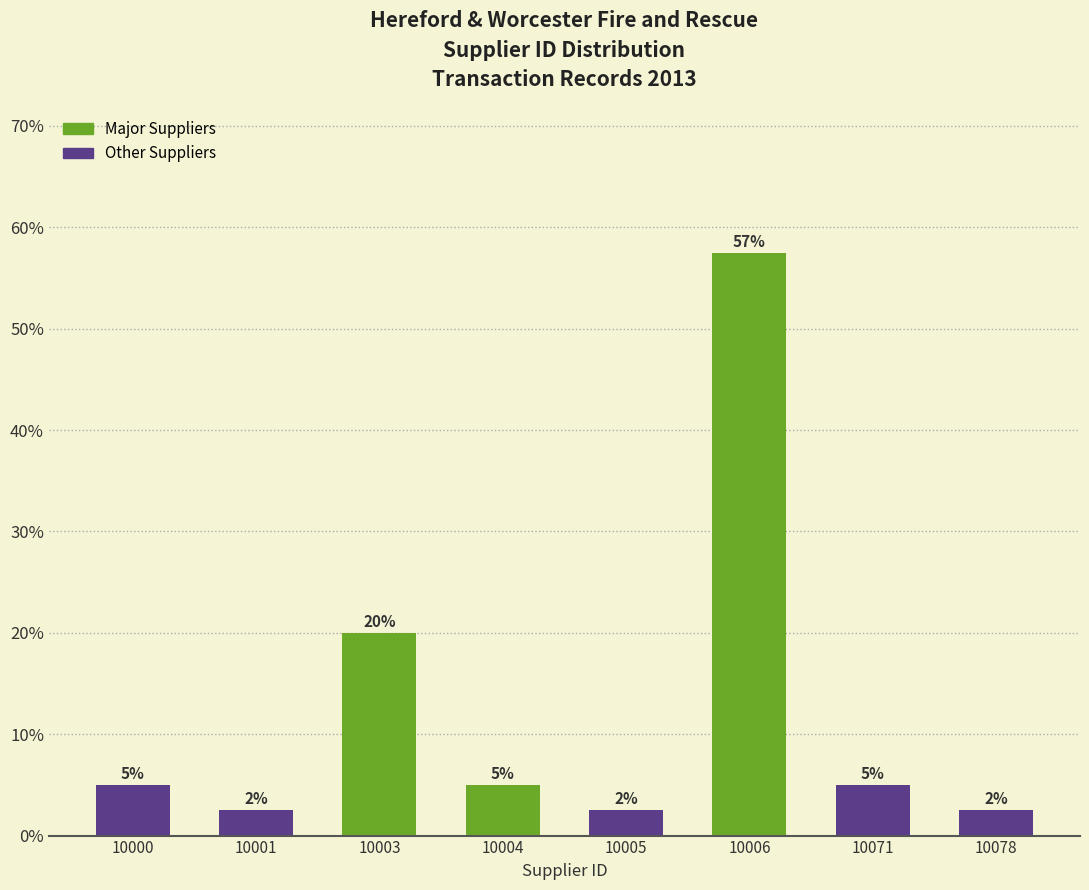

Approximately how many times larger is the value at 10003 compared to 10004?

4.0